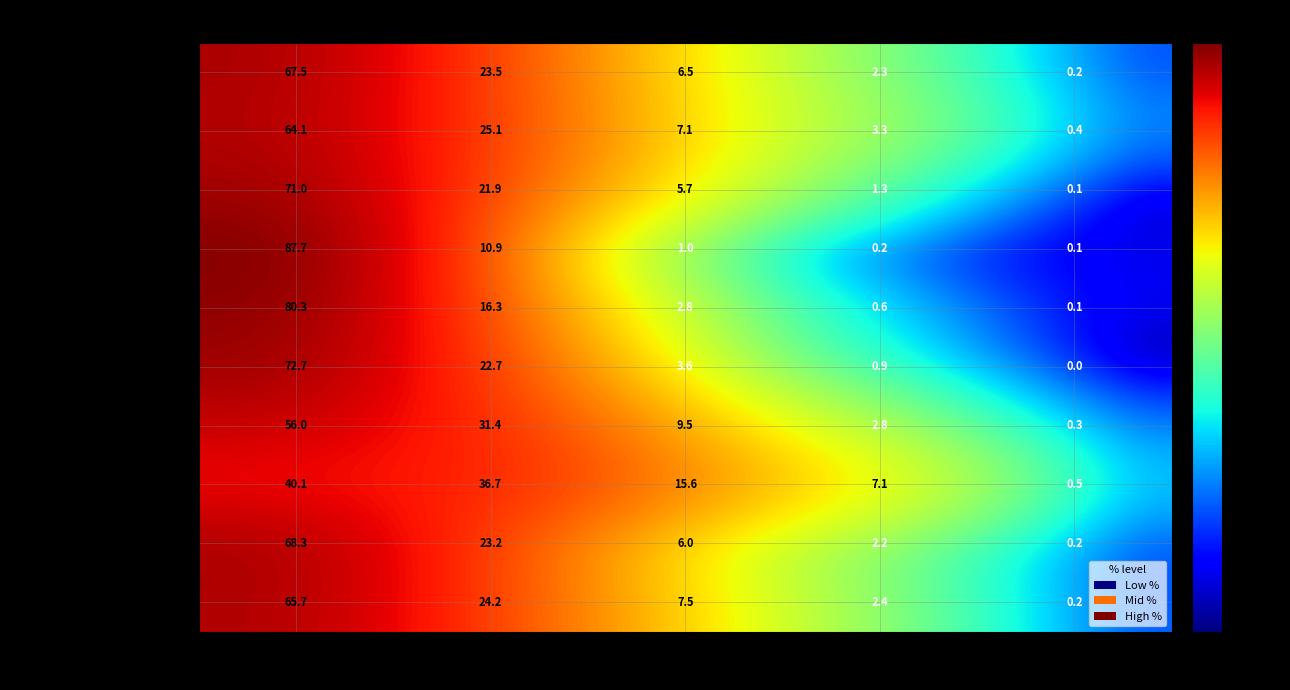

Where does the Age 15 series first go above 15?

Never